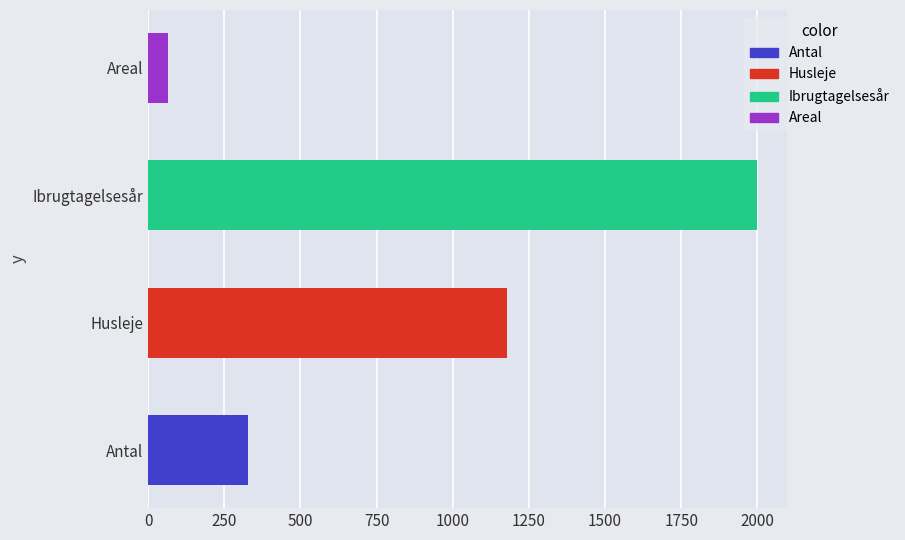

Is it true that the value at Ibrugtagelsesår is 1998.1?

True